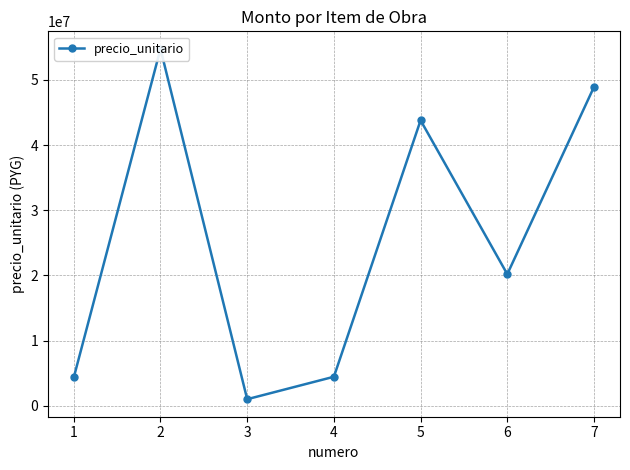

Reading right to left, transcribe all the data shown in this chart.

7=48918717	6=20199700	5=43794155	4=4464000	3=1019988	2=54760000	1=4360006